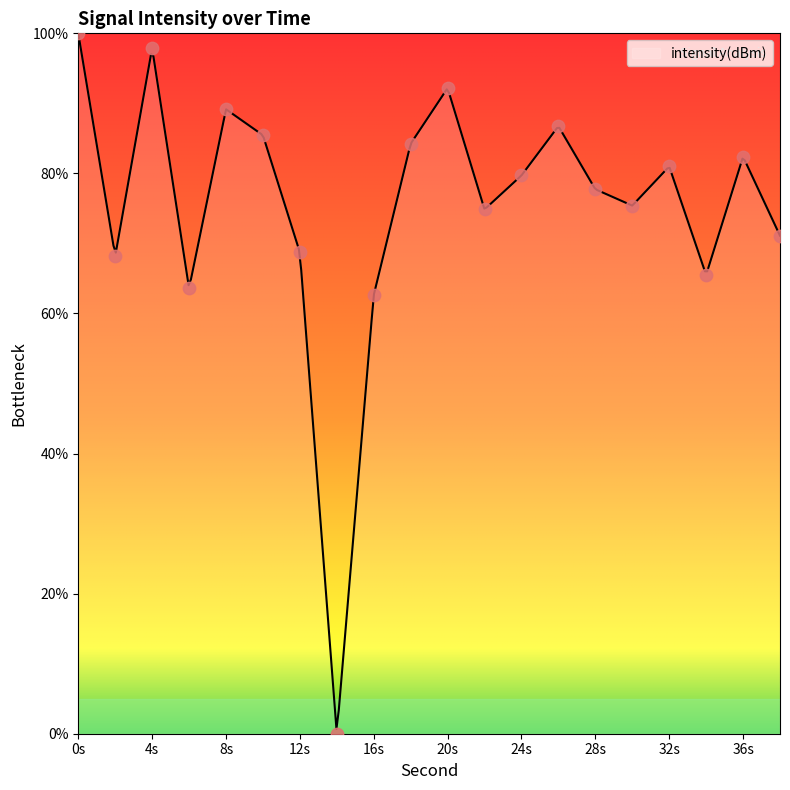

What is the change in value from 0s to 8s?

-10.8